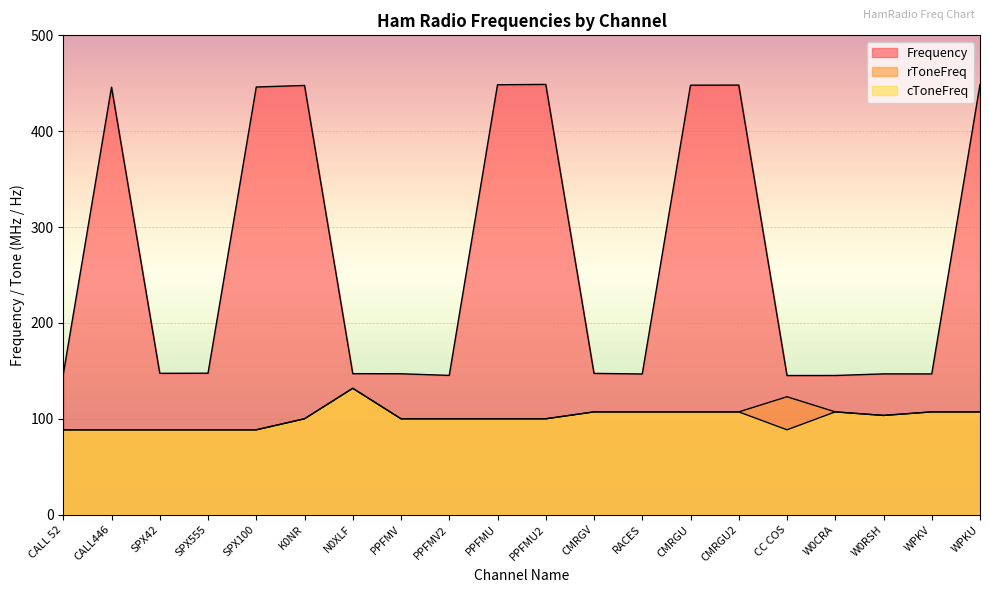

Does the chart display data point markers on the line(s)?

No